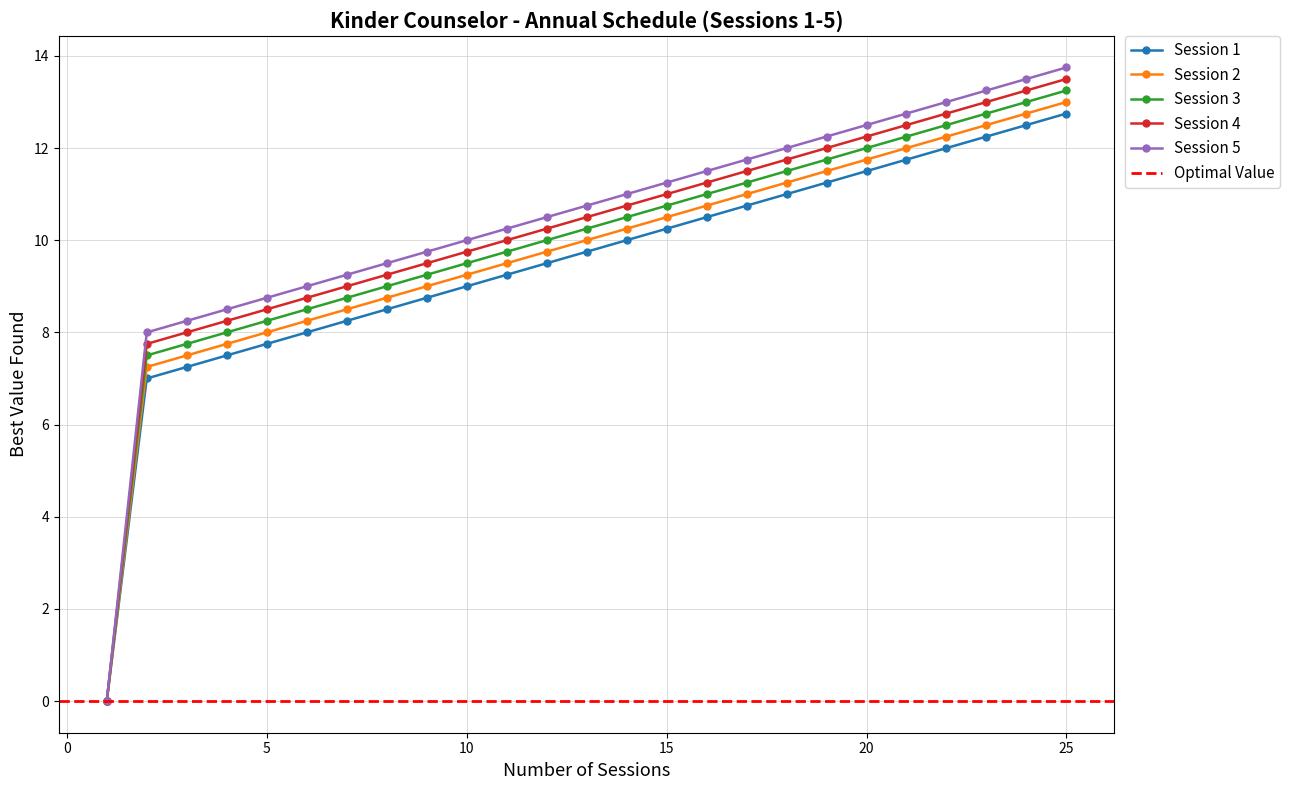

Reading left to right, transcribe all the data shown in this chart.

Session 1: 1=0.0	2=7.0	3=7.2	4=7.5	5=7.8	6=8.0	7=8.2	8=8.5	9=8.8	10=9.0	11=9.2	12=9.5	13=9.8	14=10.0	15=10.2	16=10.5	17=10.8	18=11.0	19=11.2	20=11.5	21=11.8	22=12.0	23=12.2	24=12.5	25=12.8
Session 2: 1=0.0	2=7.2	3=7.5	4=7.8	5=8.0	6=8.2	7=8.5	8=8.8	9=9.0	10=9.2	11=9.5	12=9.8	13=10.0	14=10.2	15=10.5	16=10.8	17=11.0	18=11.2	19=11.5	20=11.8	21=12.0	22=12.2	23=12.5	24=12.8	25=13.0
Session 3: 1=0.0	2=7.5	3=7.8	4=8.0	5=8.2	6=8.5	7=8.8	8=9.0	9=9.2	10=9.5	11=9.8	12=10.0	13=10.2	14=10.5	15=10.8	16=11.0	17=11.2	18=11.5	19=11.8	20=12.0	21=12.2	22=12.5	23=12.8	24=13.0	25=13.2
Session 4: 1=0.0	2=7.8	3=8.0	4=8.2	5=8.5	6=8.8	7=9.0	8=9.2	9=9.5	10=9.8	11=10.0	12=10.2	13=10.5	14=10.8	15=11.0	16=11.2	17=11.5	18=11.8	19=12.0	20=12.2	21=12.5	22=12.8	23=13.0	24=13.2	25=13.5
Session 5: 1=0.0	2=8.0	3=8.2	4=8.5	5=8.8	6=9.0	7=9.2	8=9.5	9=9.8	10=10.0	11=10.2	12=10.5	13=10.8	14=11.0	15=11.2	16=11.5	17=11.8	18=12.0	19=12.2	20=12.5	21=12.8	22=13.0	23=13.2	24=13.5	25=13.8